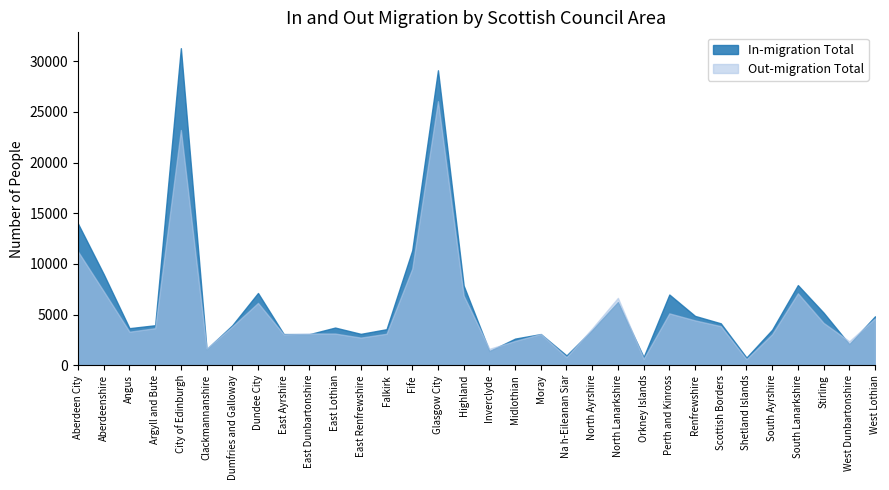

Does the chart have visible grid lines?

No